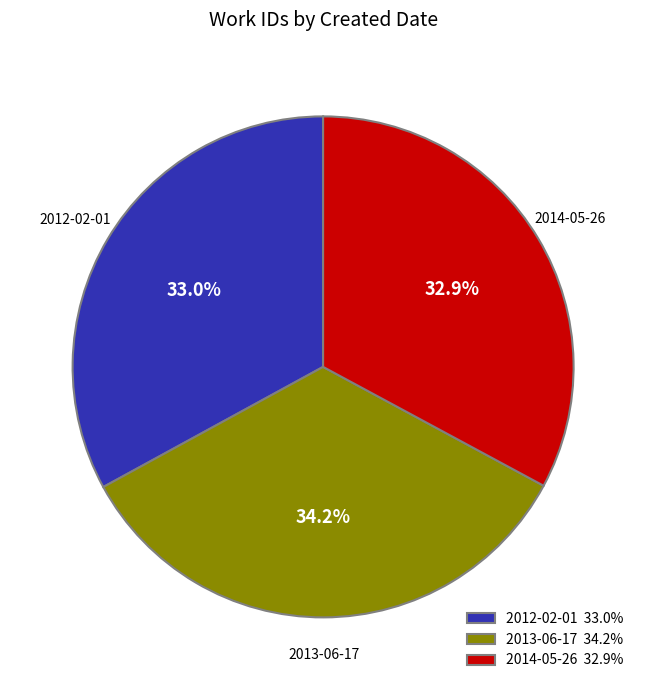

How many segments does this pie chart have?

3